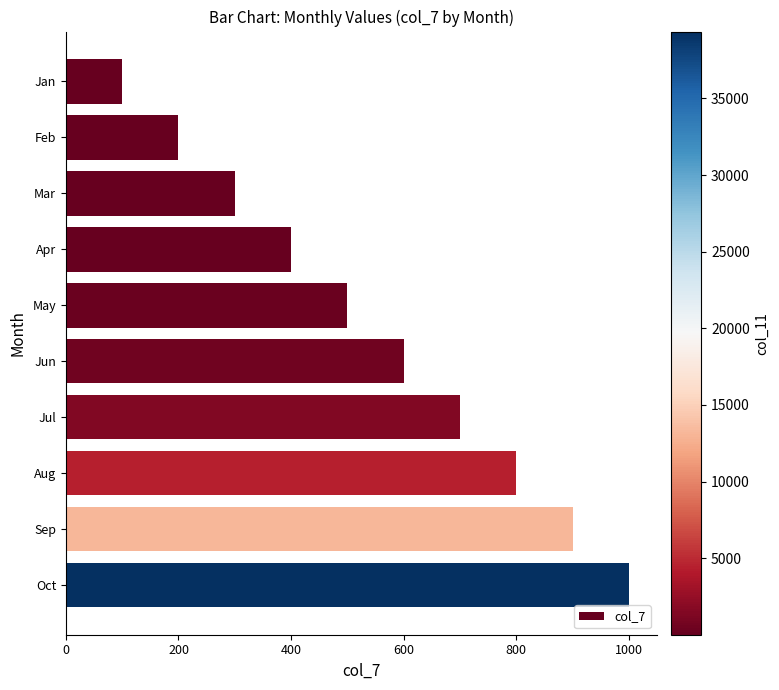

Rank the categories by value from highest to lowest.

Oct, Sep, Aug, Jul, Jun, May, Apr, Mar, Feb, Jan